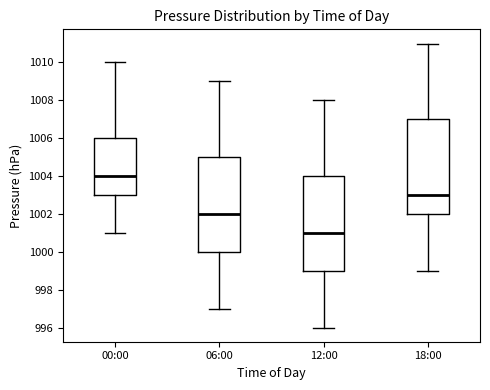

Where is the lower edge of the box for 06:00 on the y-axis? The values are not printed on the chart, so give them approximately, as read against the axis.

1000